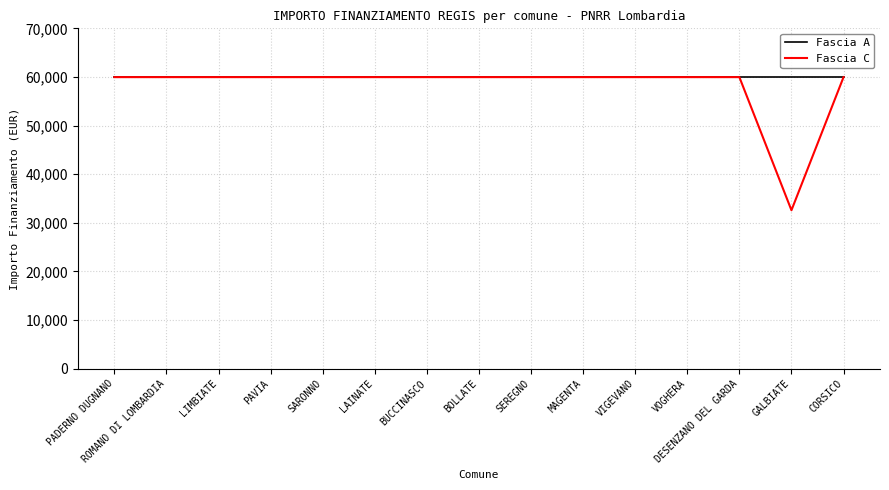

True or false: Fascia C has a value of 96599 at LIMBIATE.

False